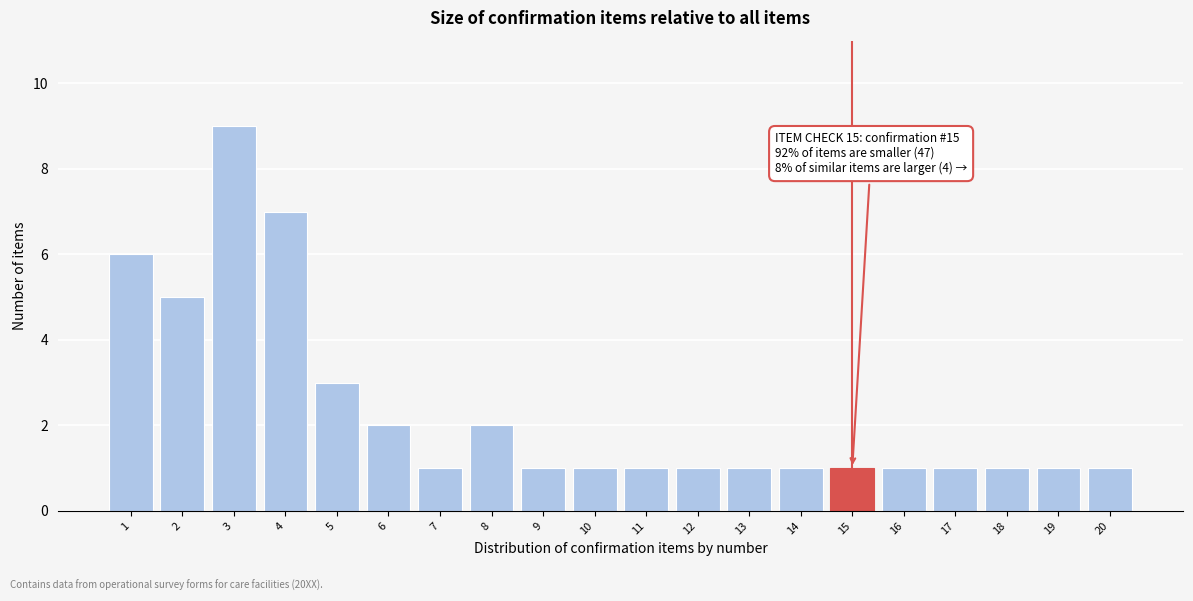

Reading left to right, what are all the values shown in this chart?

1=6	2=5	3=9	4=7	5=3	6=2	7=1	8=2	9=1	10=1	11=1	12=1	13=1	14=1	15=1	16=1	17=1	18=1	19=1	20=1